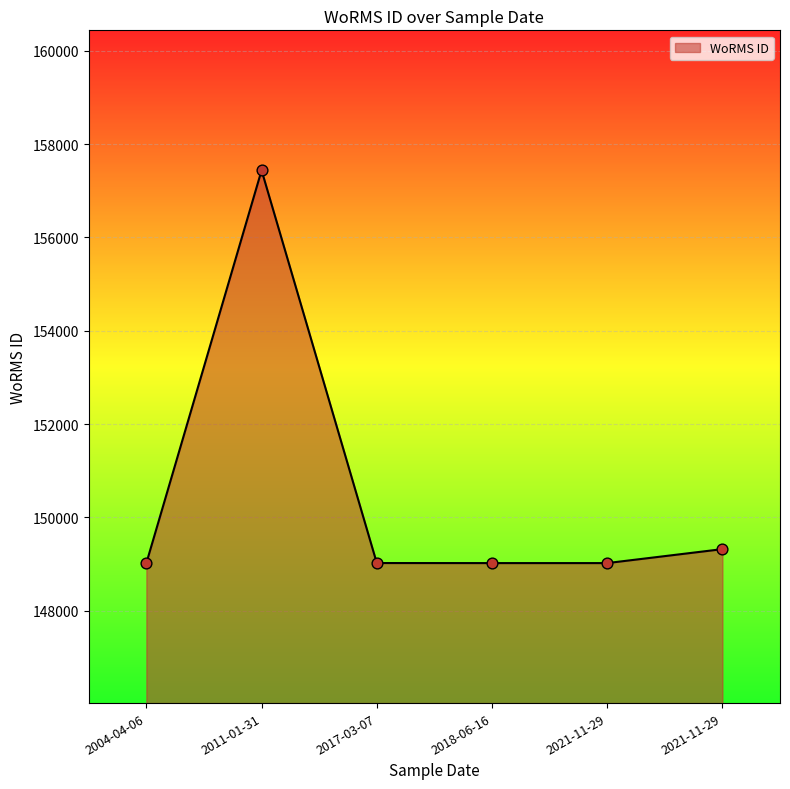

Between 2021-11-29 and 2018-06-16, which is larger?

2021-11-29